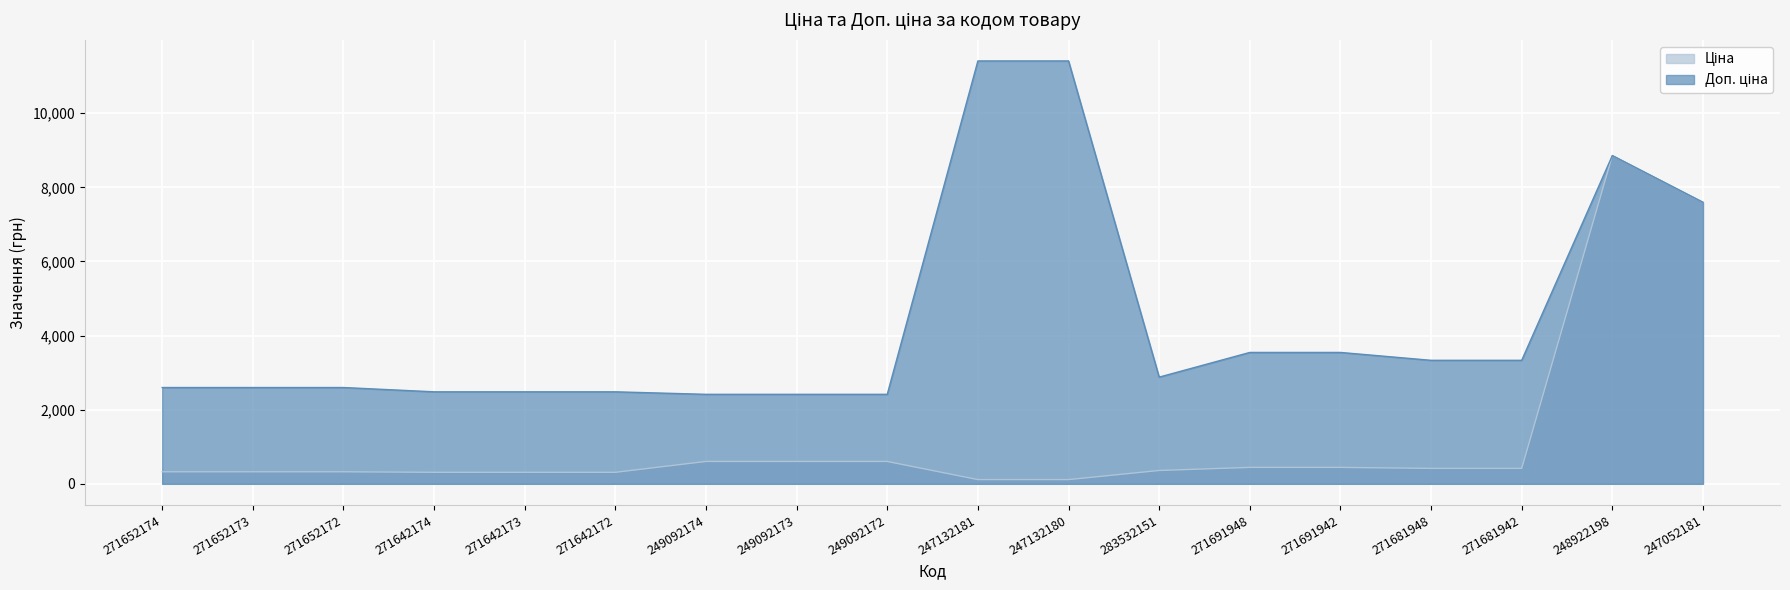

What is the average value of the Доп. ціна series?

4355.2